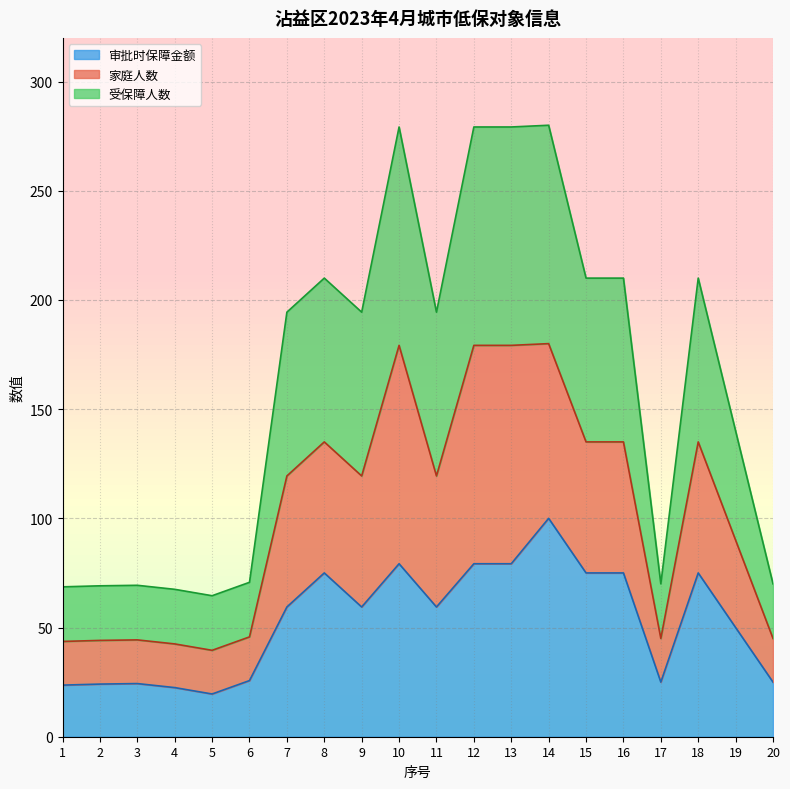

What is the difference between the highest and lowest values at 17?

45.0